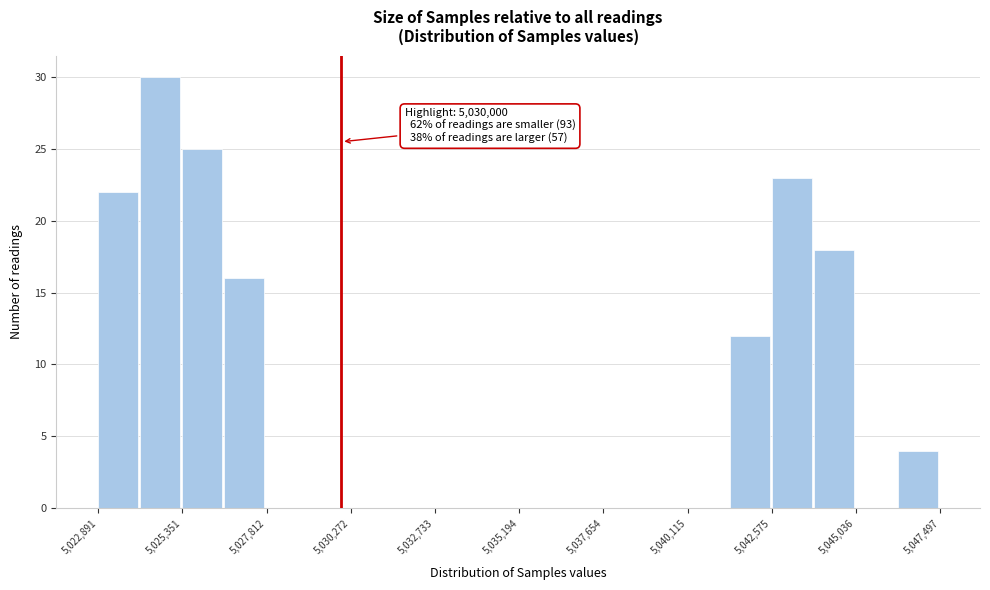

Around what value on the x-axis is the tallest bar? Give the approximate position of its centre, as read against the axis.

5024500